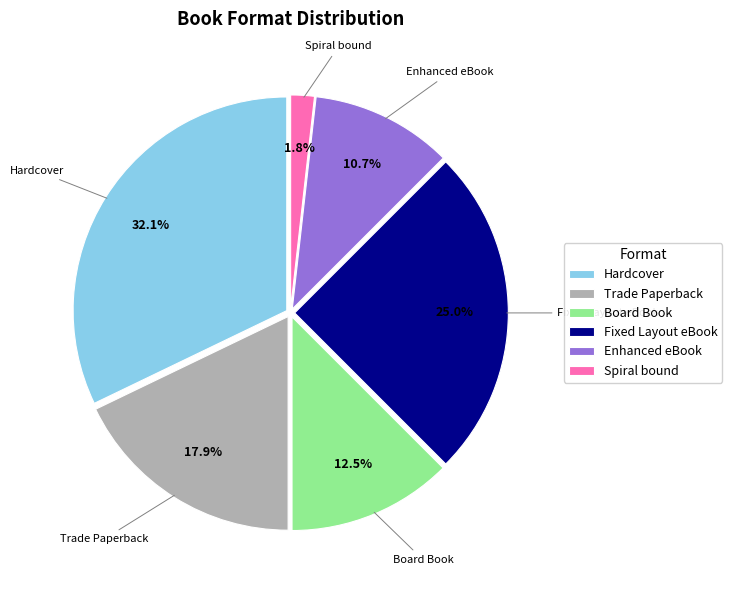

True or false: Hardcover accounts for 32% of the total.

True